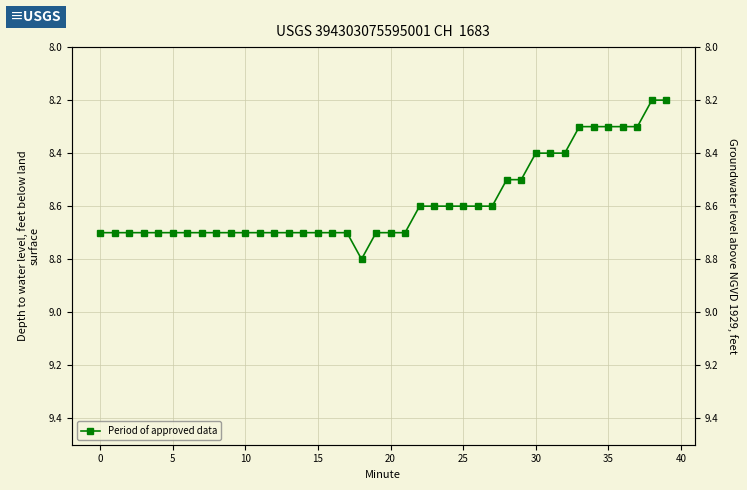

What is the sum of all values?

343.2